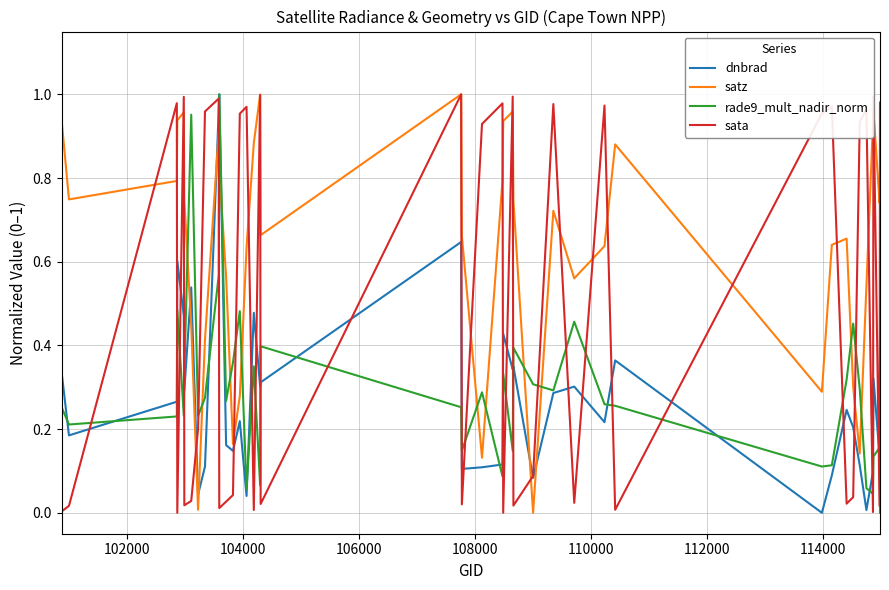

Which series has the largest total across all categories?

satz